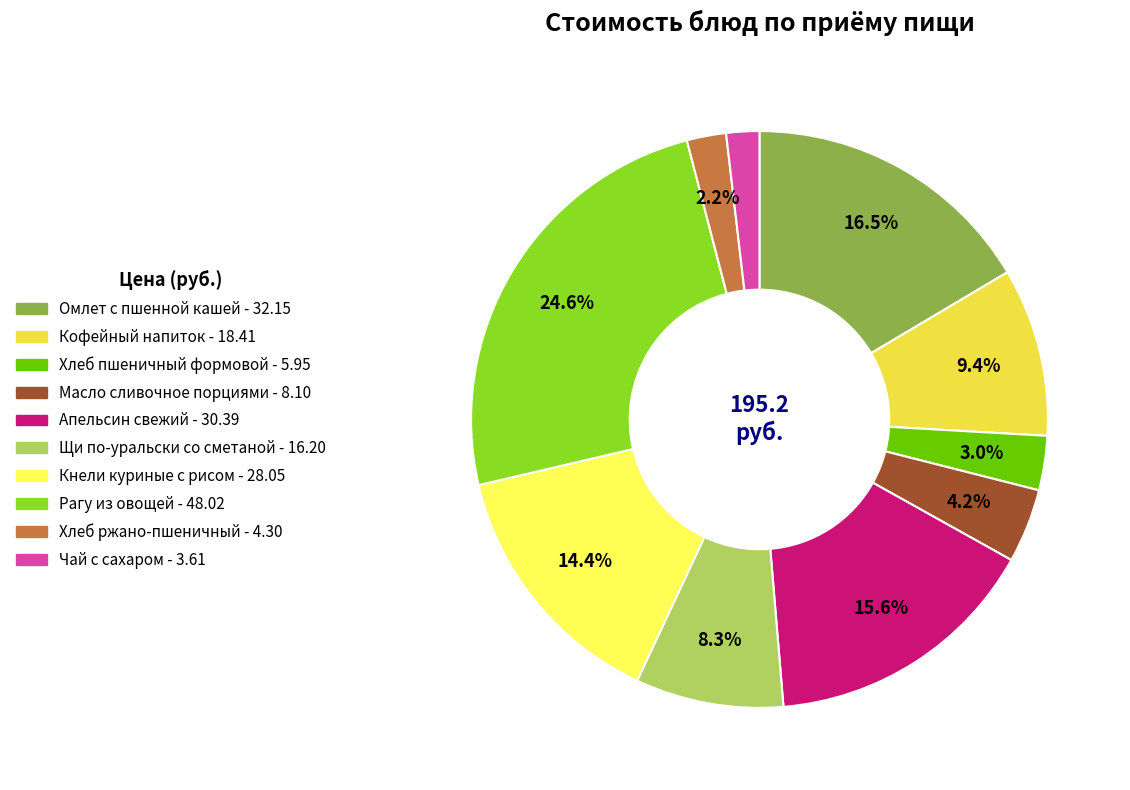

What is the largest slice in the pie chart?

Рагу из овощей